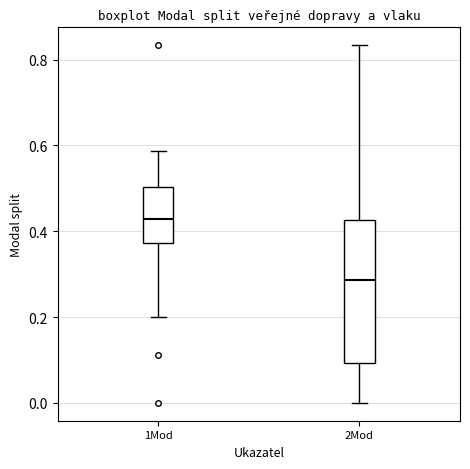

Reading left to right, read every box against the y-axis: the position of its median line, the range the box covers, and the ends of its whiskers. The values are not printed on the chart, so give them approximately, as read against the axis.

1Mod: median 0.42, box 0.38 to 0.50, whiskers 0.20 to 0.58
2Mod: median 0.28, box 0.10 to 0.42, whiskers 0.00 to 0.84